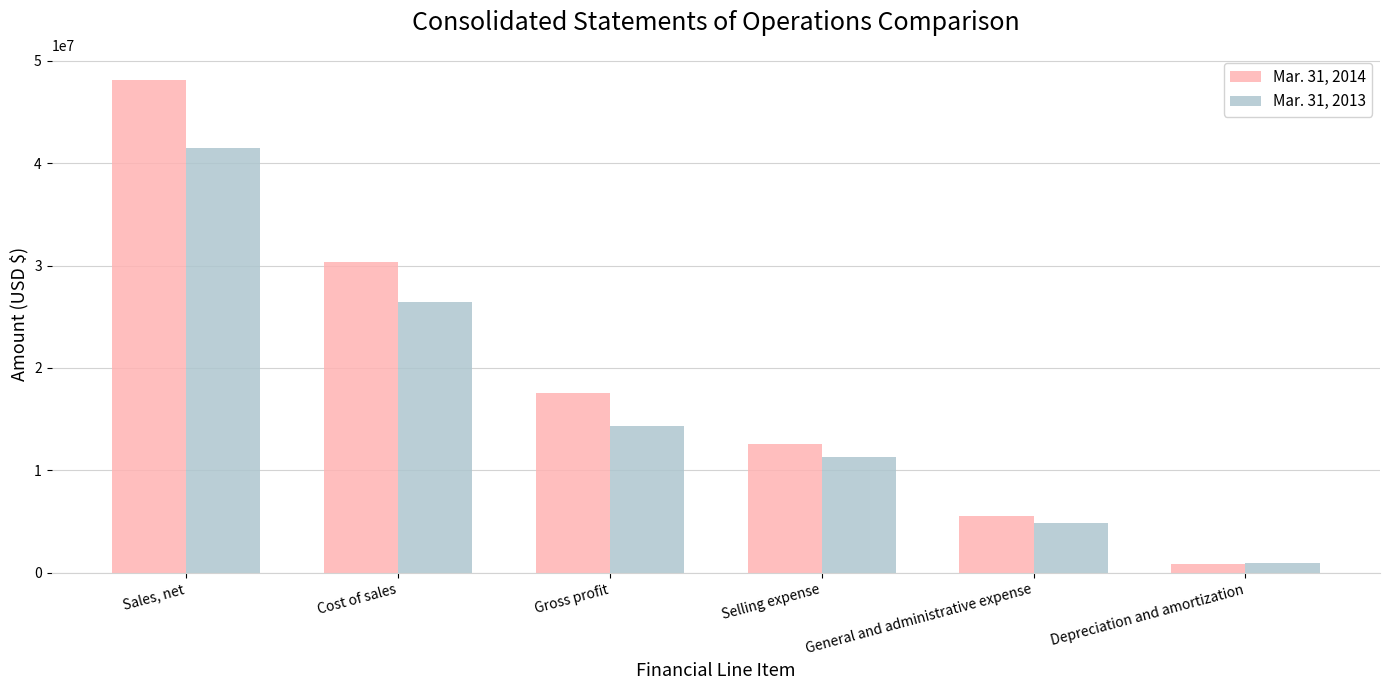

Are the bars grouped side by side (vs. stacked)?

Yes